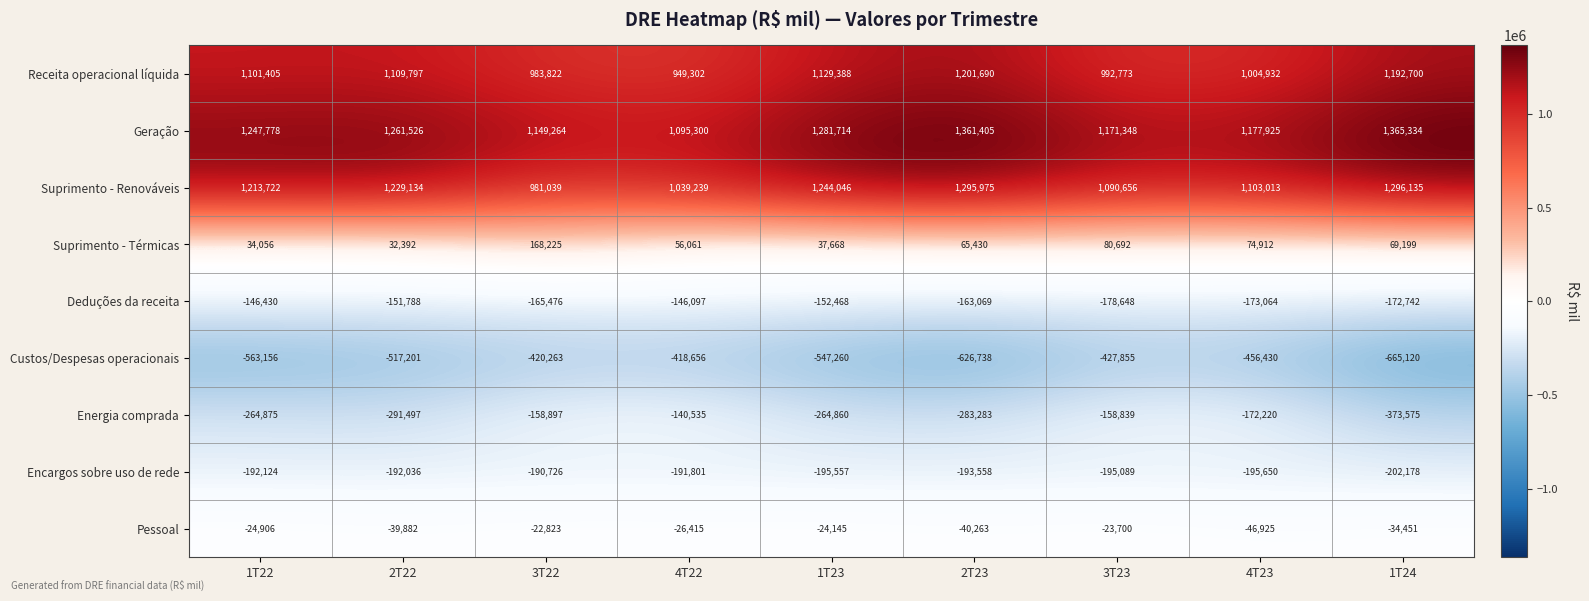

Which series has the widest spread of values?

Suprimento - Renováveis